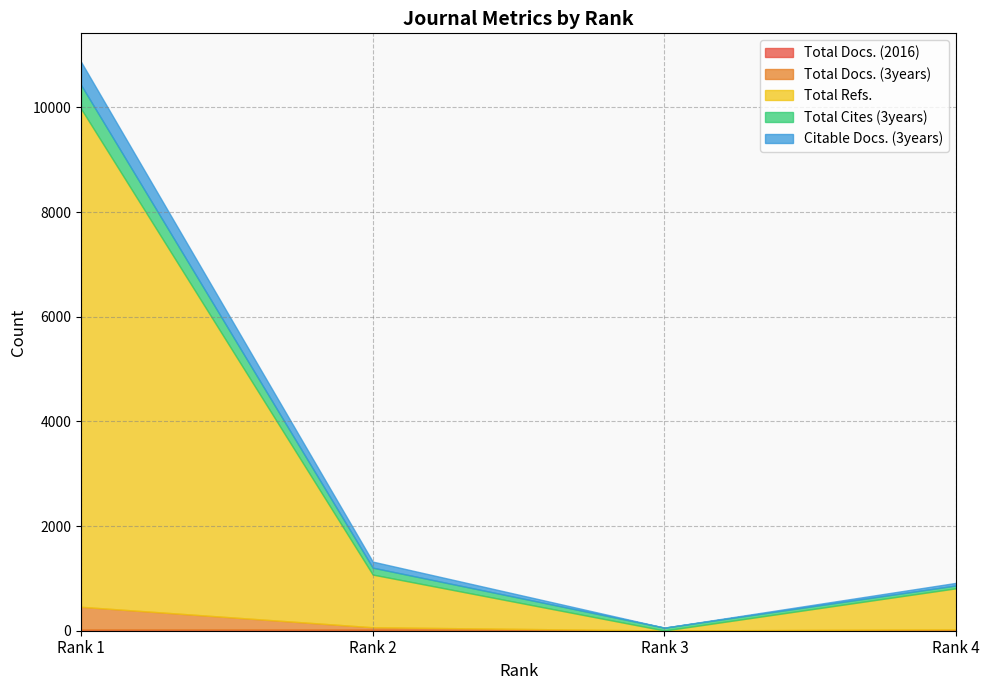

What is the average value of the Total Docs. (3years) series?

125